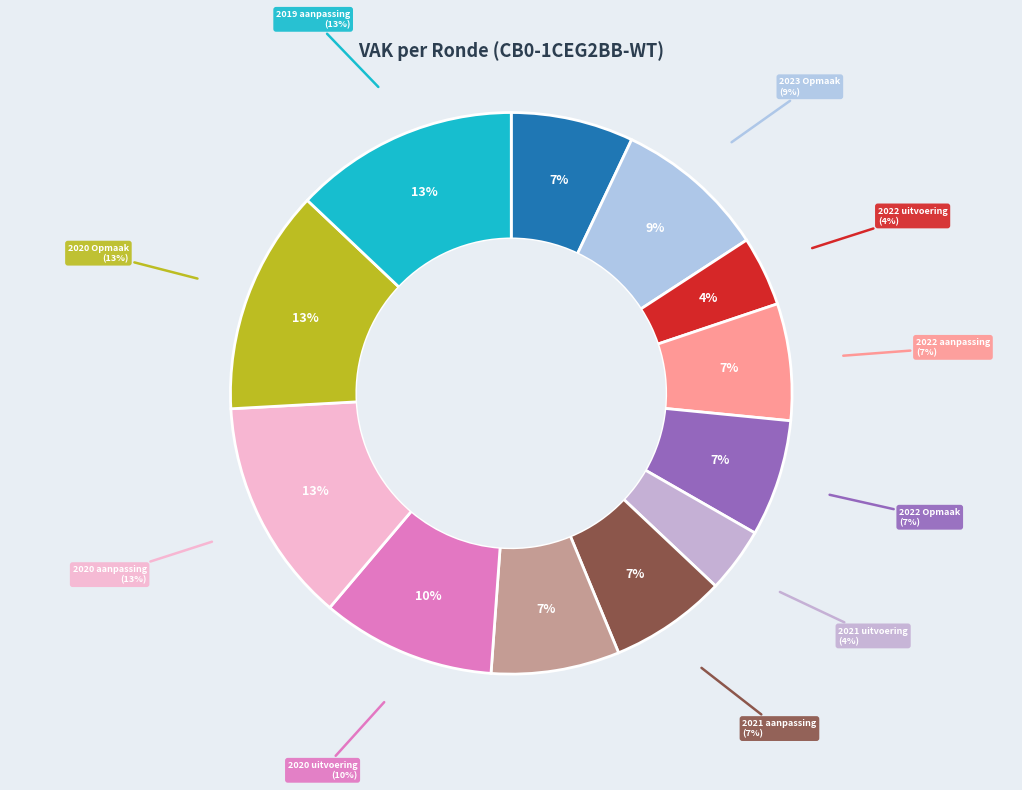

Rank the categories by value from lowest to highest.

2021 uitvoering, 2022 uitvoering, 2022 aanpassing, 2022 Opmaak, 2021 aanpassing, 2023 1ste aanpassing, 2021 Opmaak, 2023 Opmaak, 2020 uitvoering, 2020 aanpassing, 2020 Opmaak, 2019 aanpassing